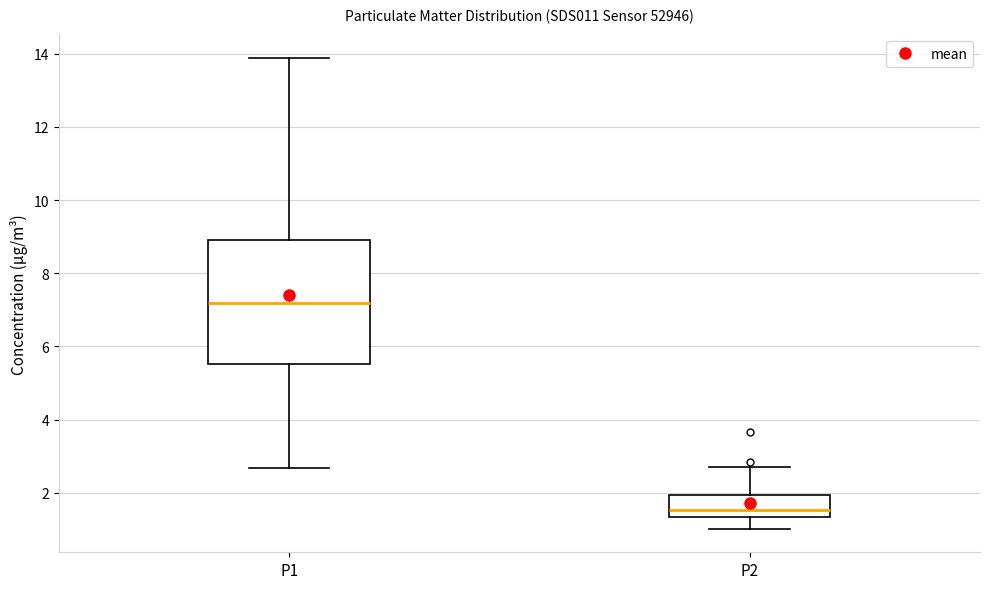

Reading left to right, read every box against the y-axis: the position of its median line, the range the box covers, and the ends of its whiskers. The values are not printed on the chart, so give them approximately, as read against the axis.

P1: median 7.2, box 5.6 to 9.0, whiskers 2.6 to 13.8
P2: median 1.6, box 1.4 to 2.0, whiskers 1.0 to 2.8